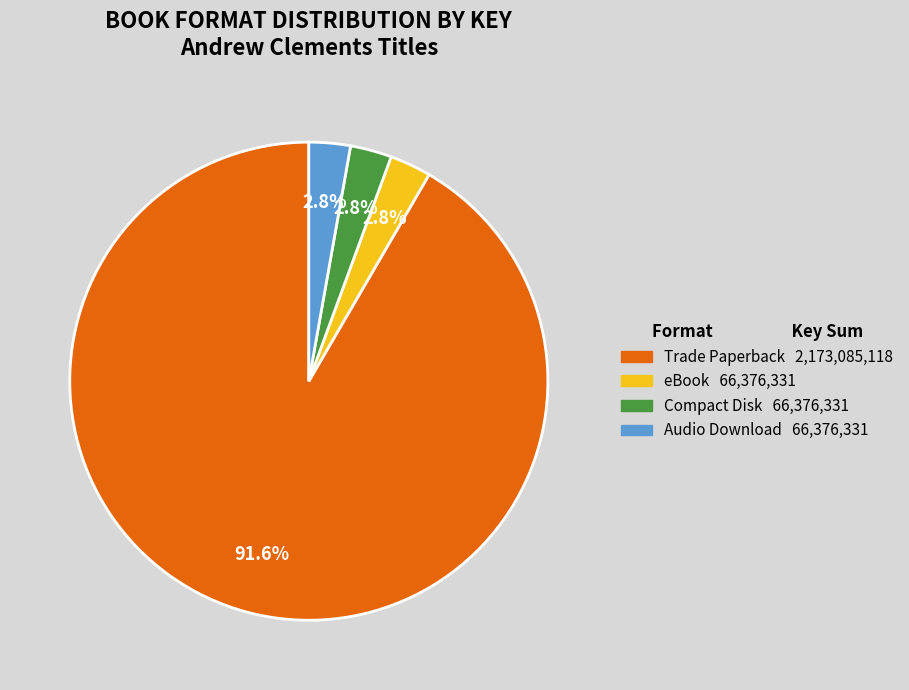

Does any single category account for the majority?

Yes